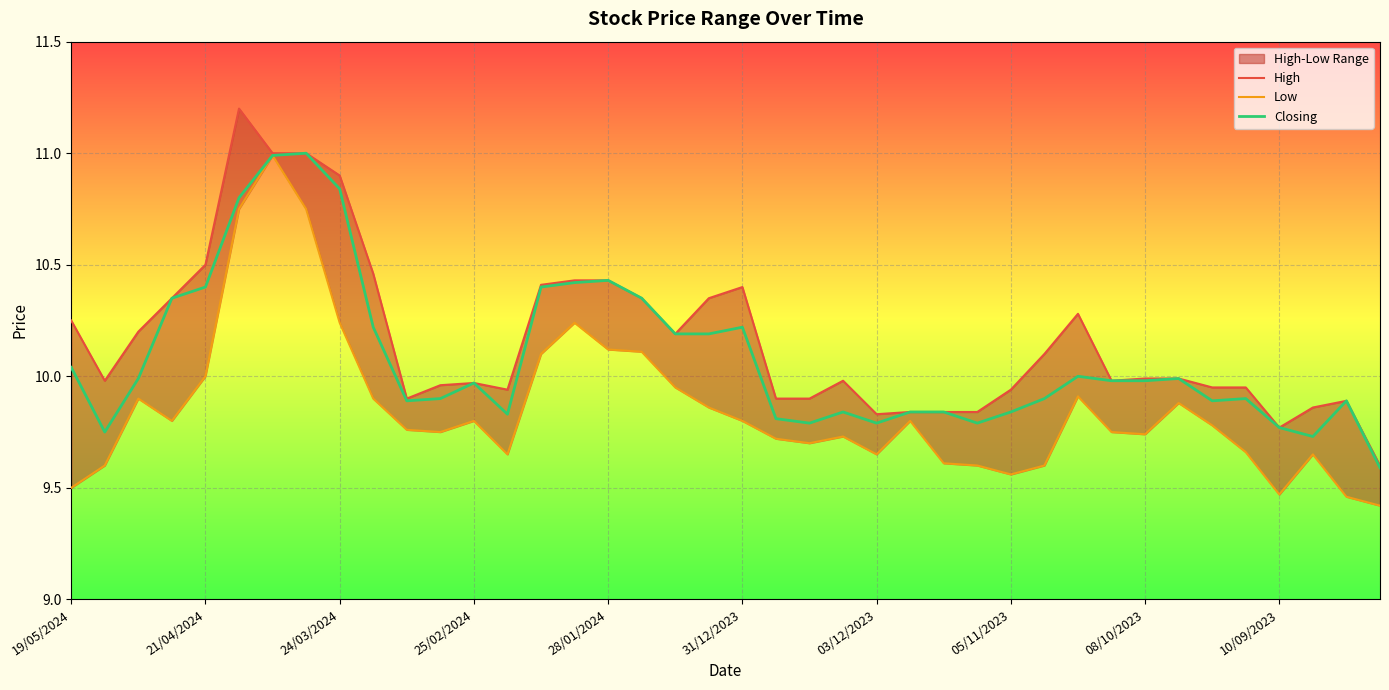

What is the difference between the maximum and minimum values in the Closing series?

1.4